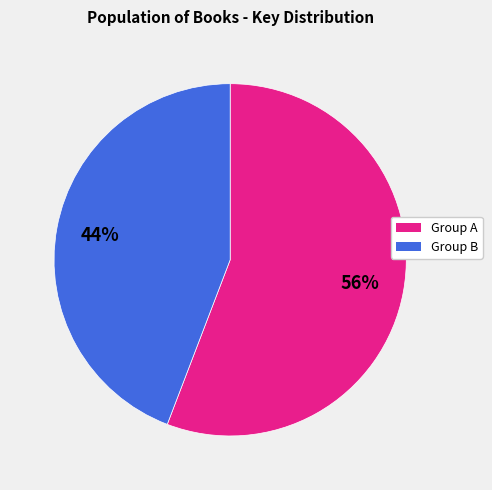

To the nearest percent, what portion does Group B represent?

44%